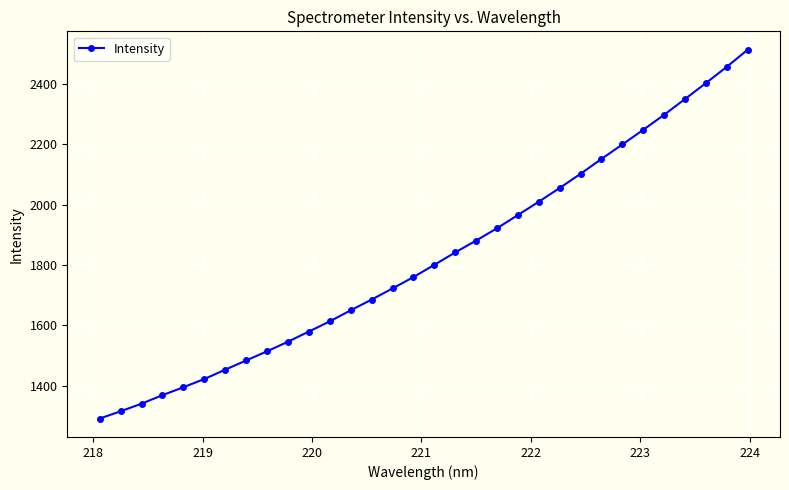

What is the greatest value displayed?

2512.5